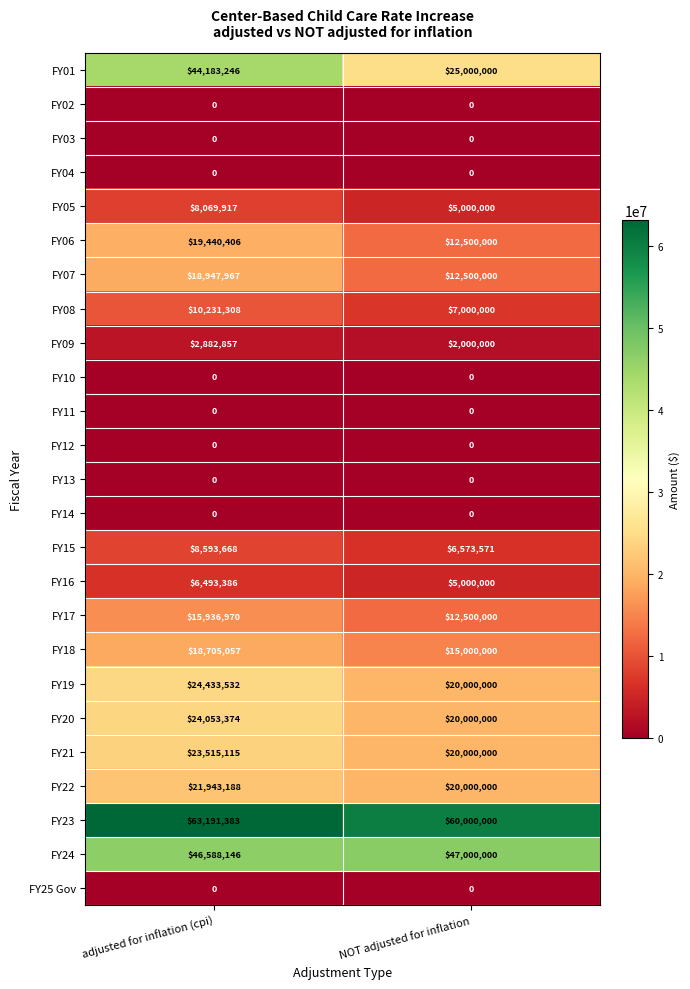

What is the sum of all FY16 values?

11493386